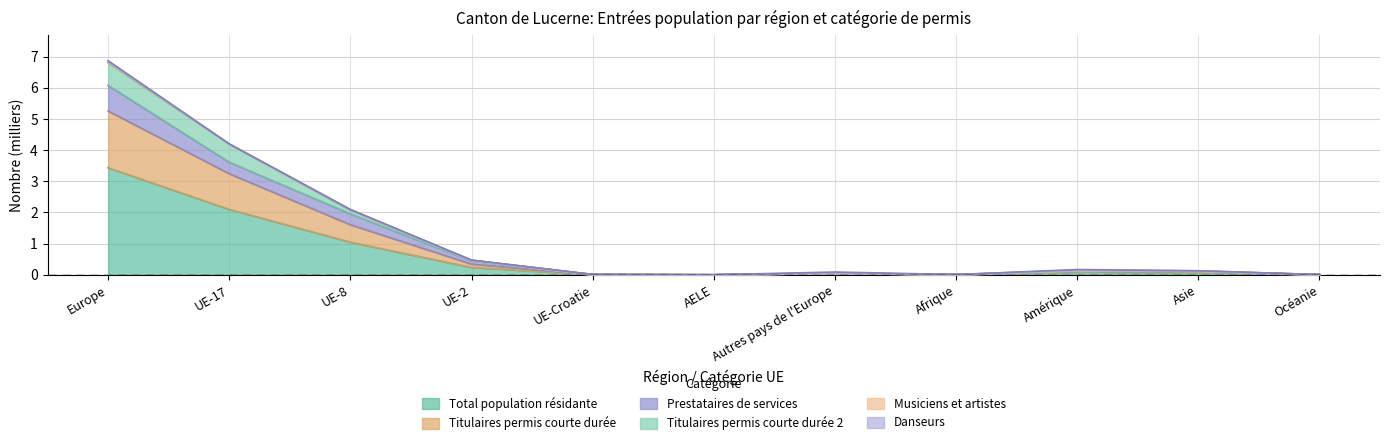

Is it true that Total population résidante equals 0.0 at AELE?

True